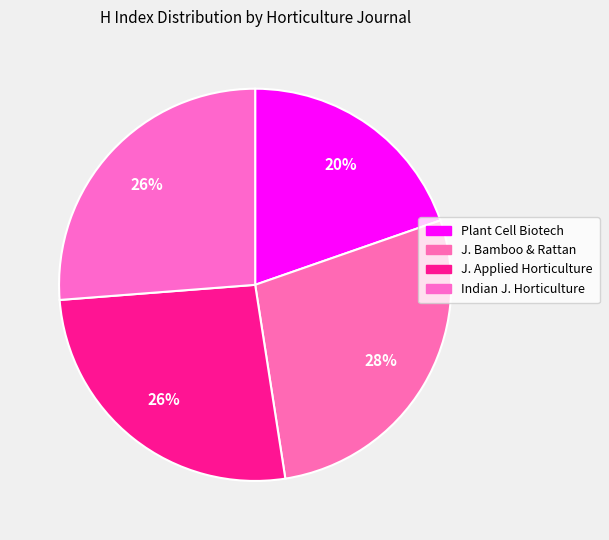

How many slices are in this pie chart?

4